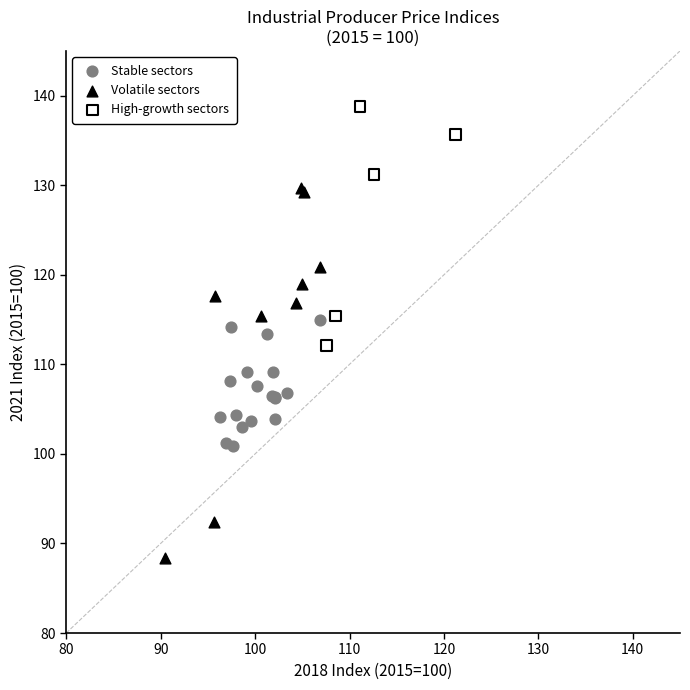

What are all the series names shown in the legend?

Stable sectors, Volatile sectors, High-growth sectors